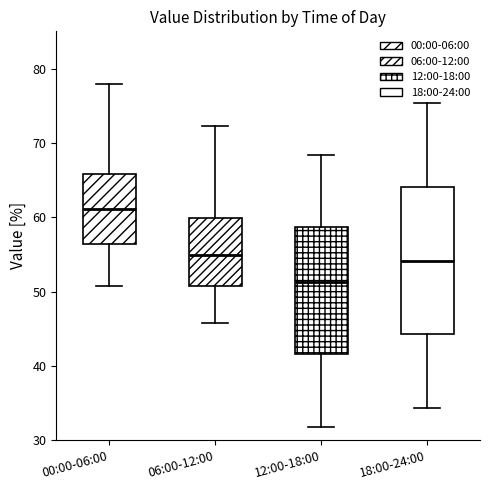

Comparing the boxes themselves (not the whiskers), which one is the tallest?

18:00-24:00